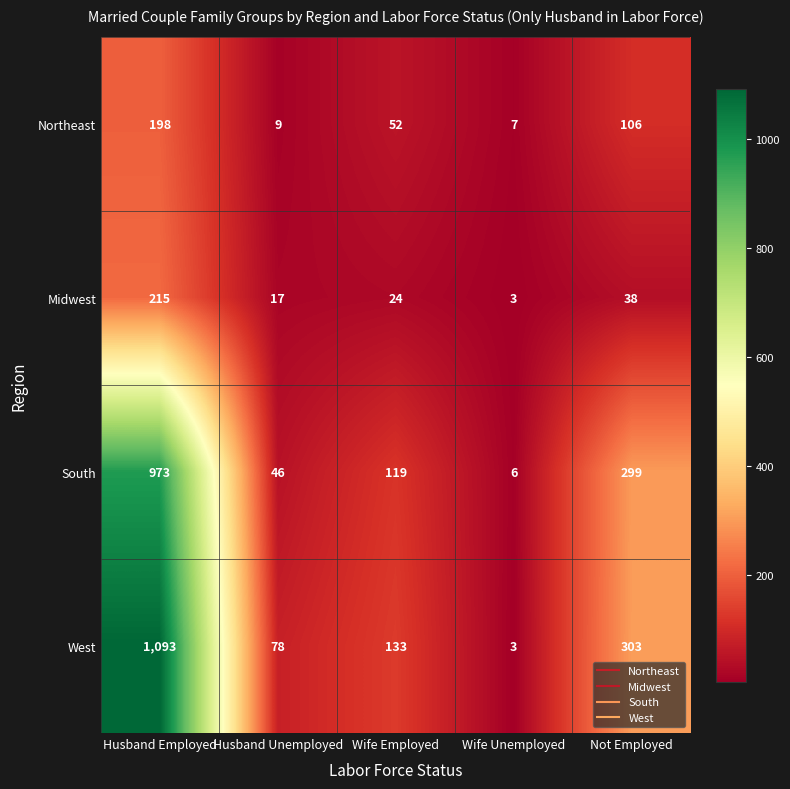

Reading left to right, transcribe all the data shown in this chart.

Northeast: 198	9	52	7	106
Midwest: 215	17	24	3	38
South: 973	46	119	6	299
West: 1093	78	133	3	303